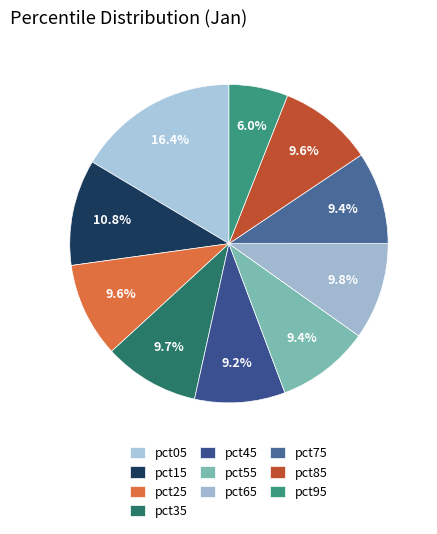

Is it true that pct45 is 17% of the pie?

False